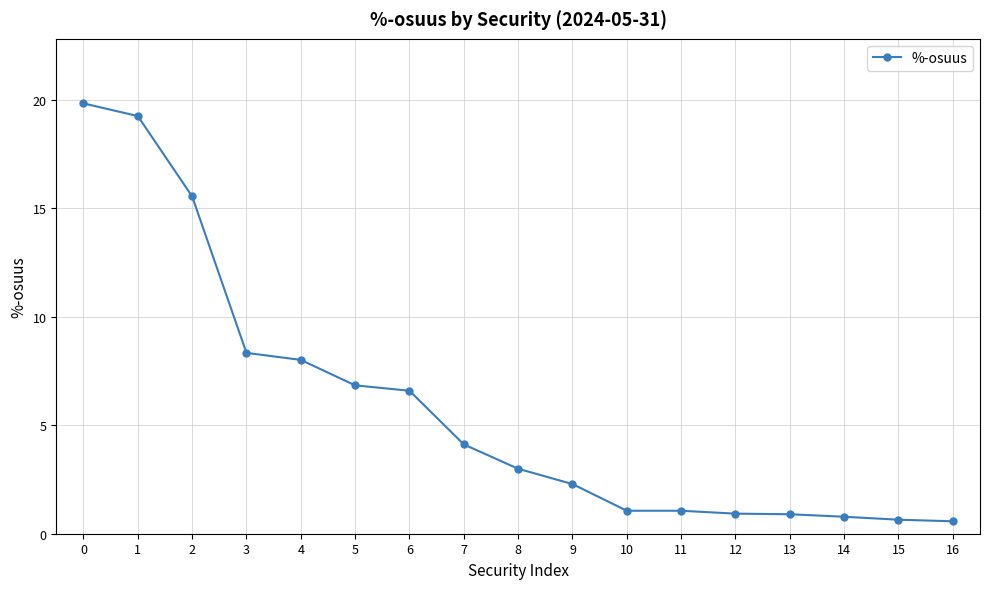

How many data points are less than 2?

7